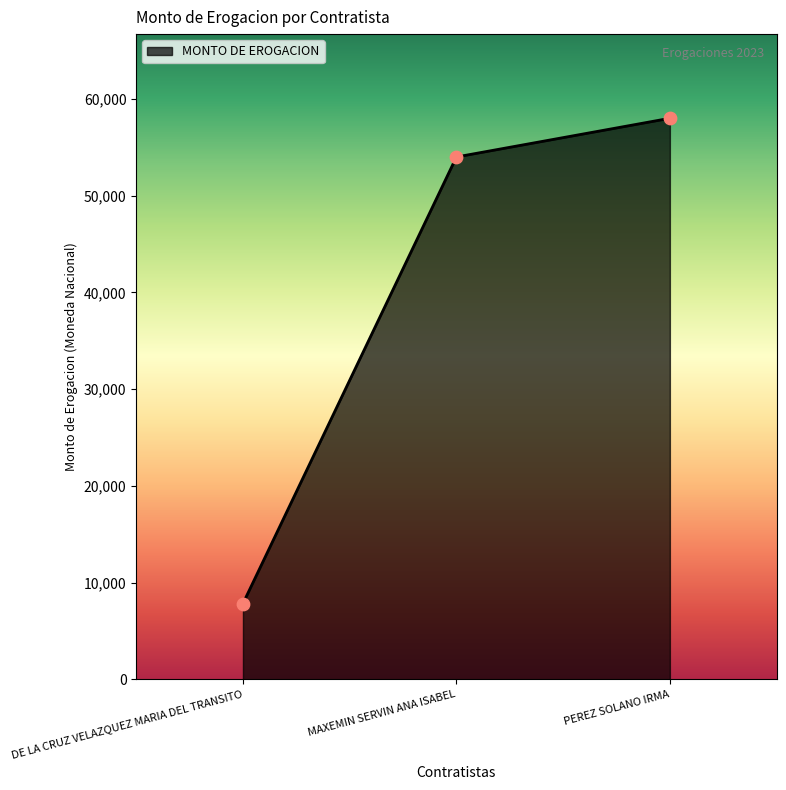

Which has a higher value, MAXEMIN SERVIN ANA ISABEL or PEREZ SOLANO IRMA?

PEREZ SOLANO IRMA